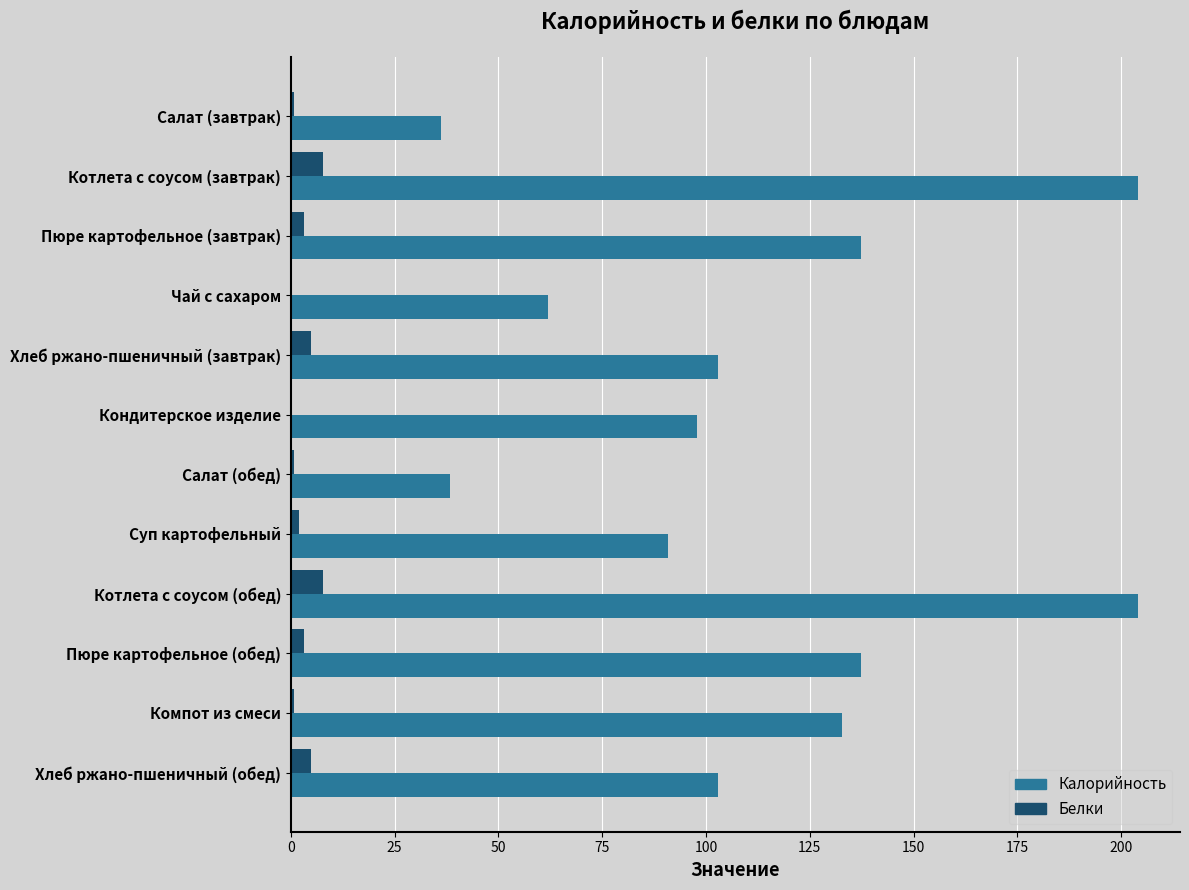

Which series has the largest total across all categories?

Калорийность